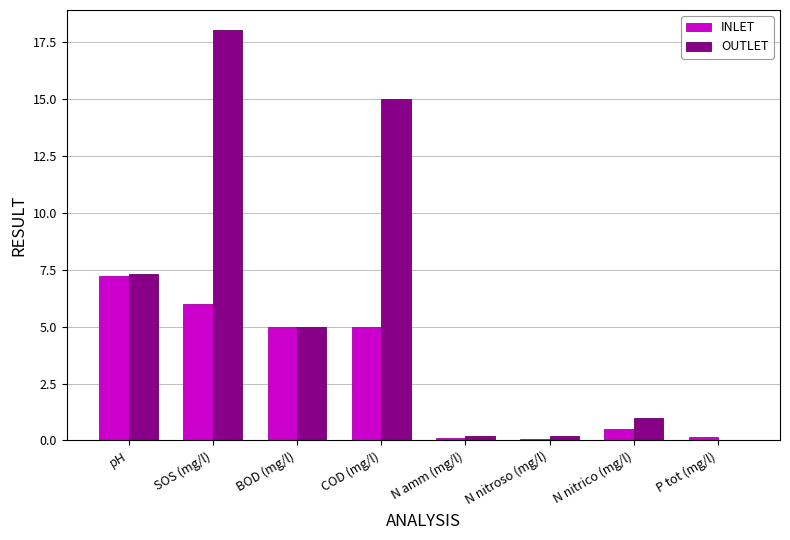

Are the bars grouped side by side (vs. stacked)?

Yes